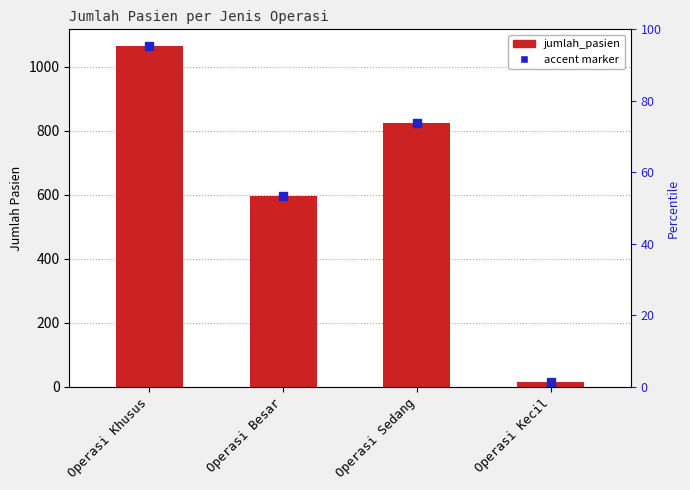

How many bars are there in total?

4